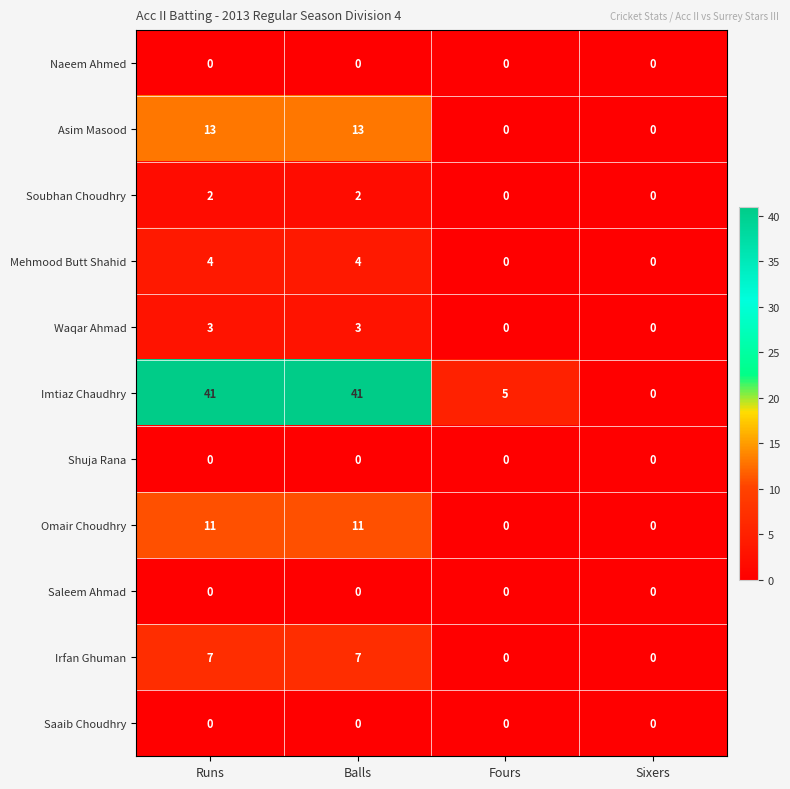

Which series changed the most between Balls and Sixers?

Imtiaz Chaudhry